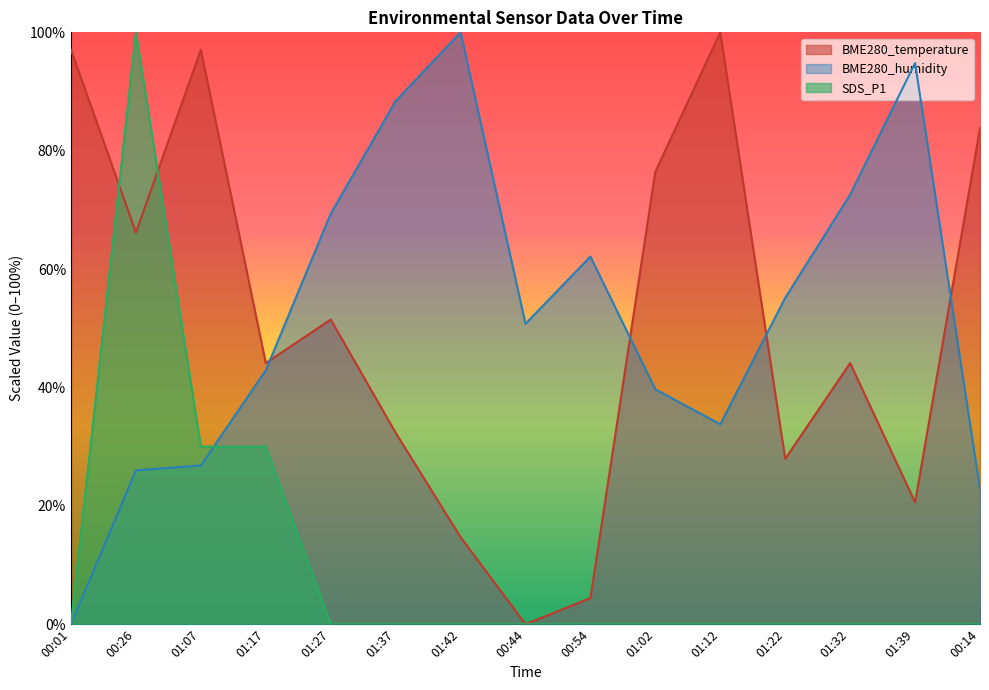

Rank the series at 01:02 from highest to lowest value.

BME280_temperature, BME280_humidity, SDS_P1